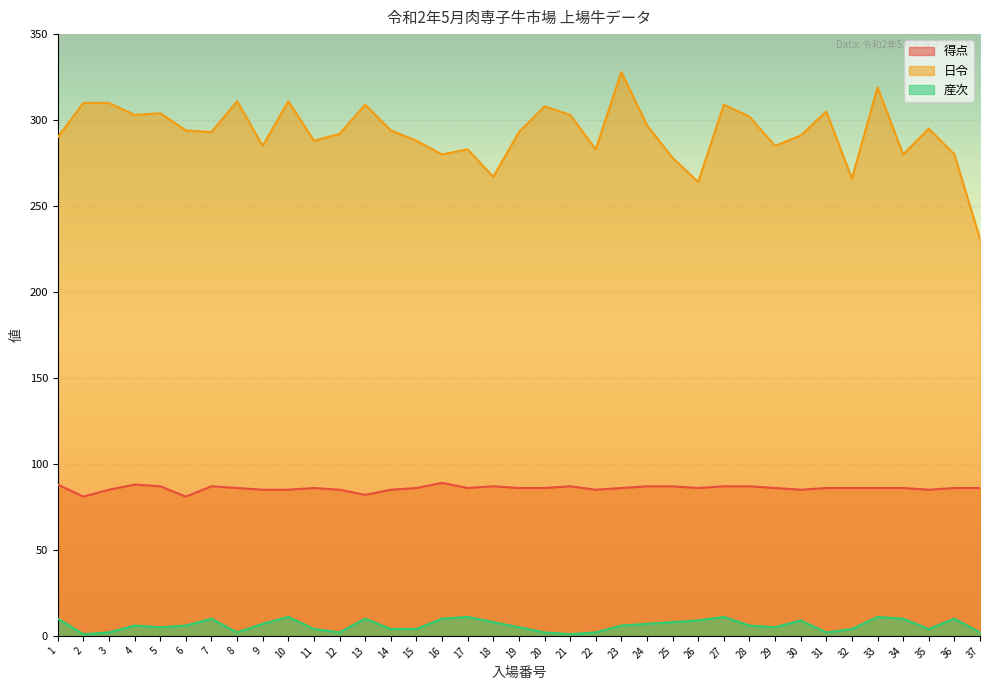

At which label does 得点 reach its minimum?

2